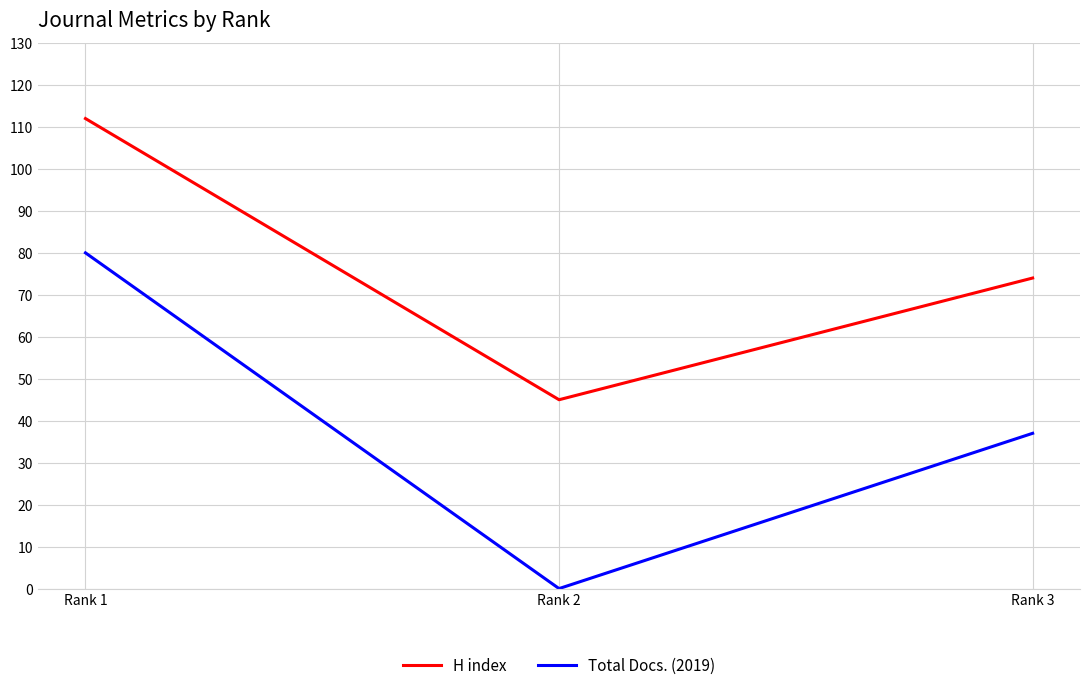

The H index series shows 112 at Rank 1. True or false?

True